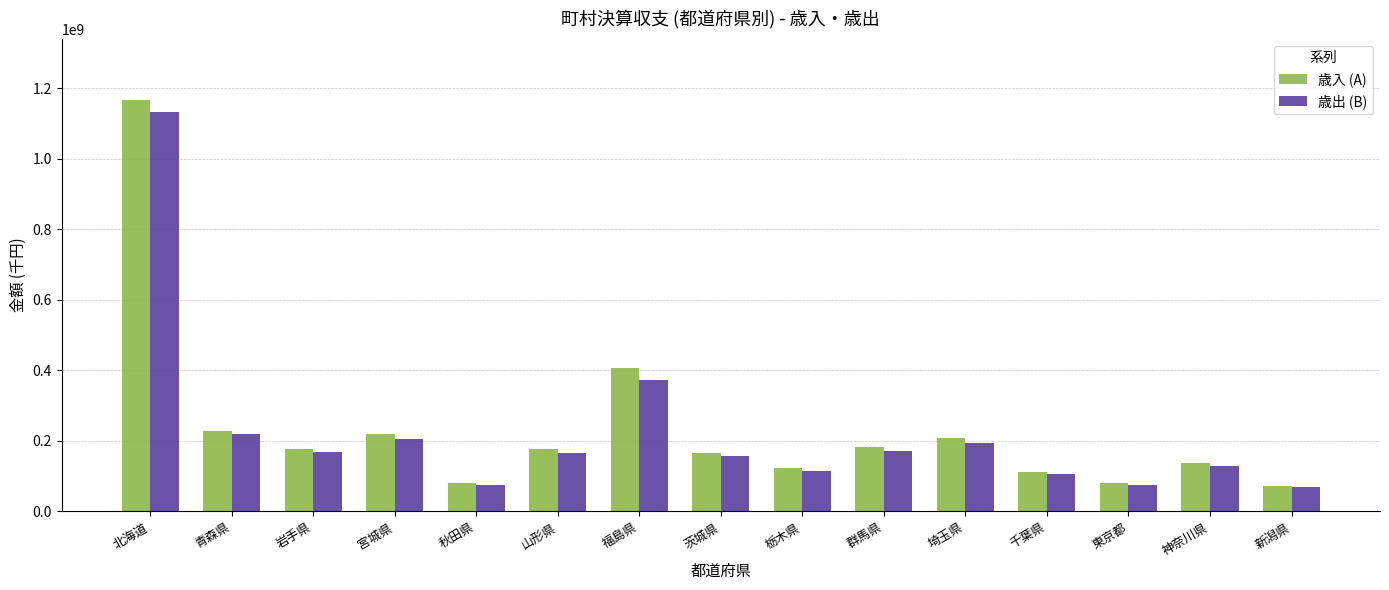

How many groups of bars are there?

15